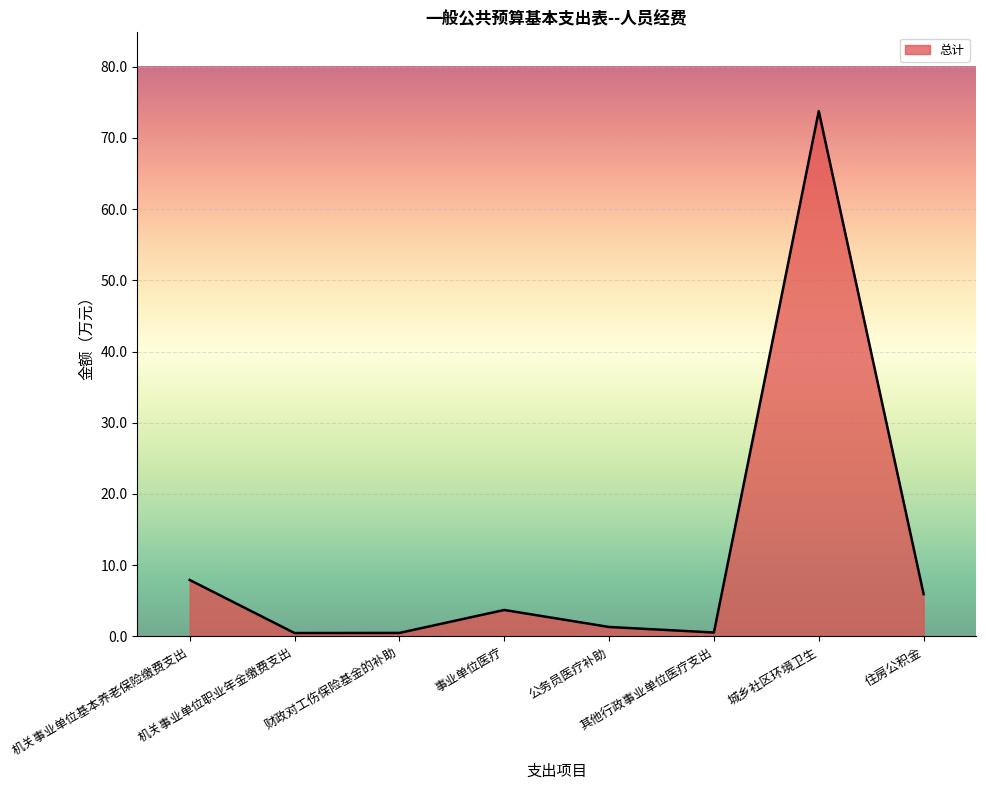

Which category has the highest value across all series?

城乡社区环境卫生